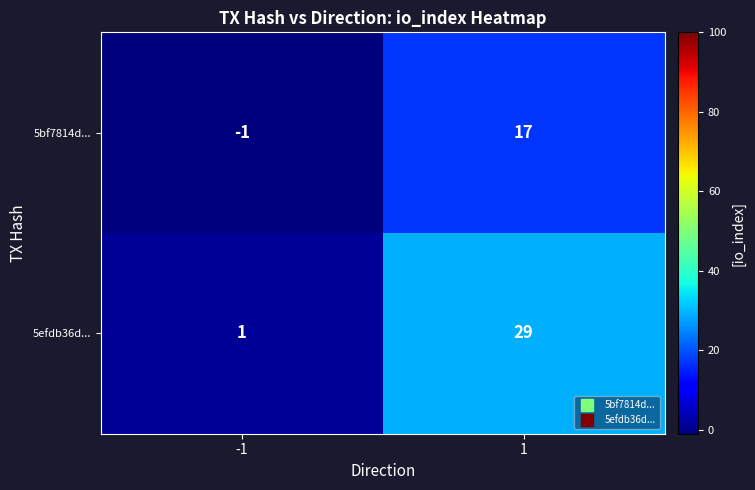

Reading left to right, what are all the values shown in this chart?

5bf7814d...: -1=-1	1=17
5efdb36d...: -1=1	1=29